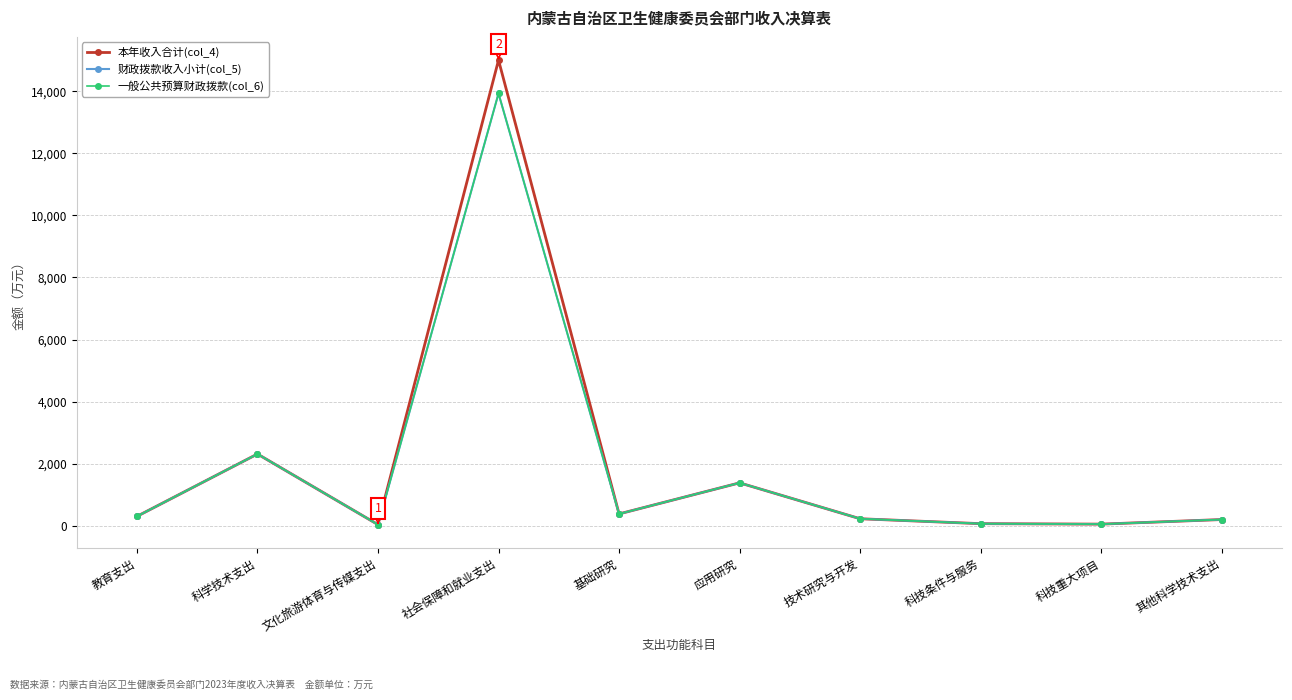

How many categories are shown in the chart?

10